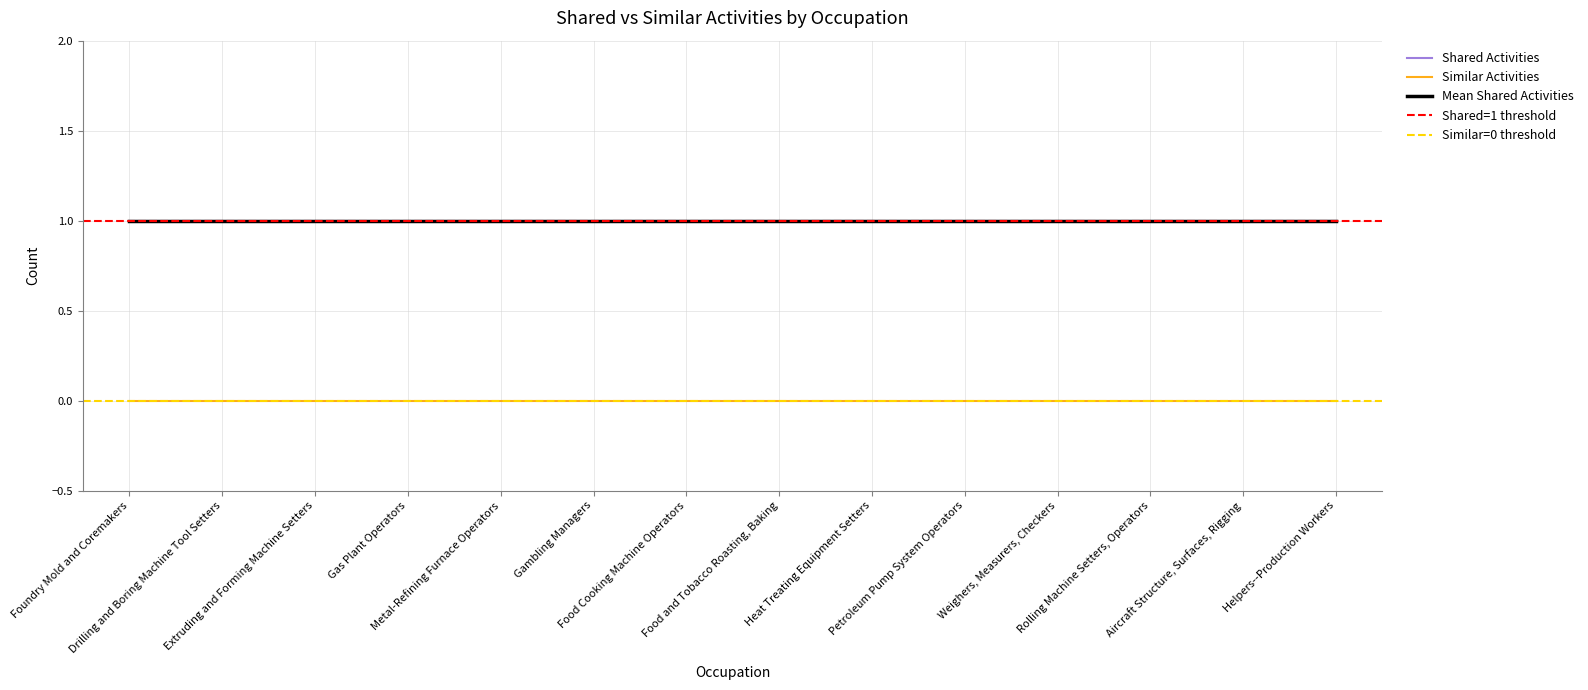

Count the number of data series in this chart.

2